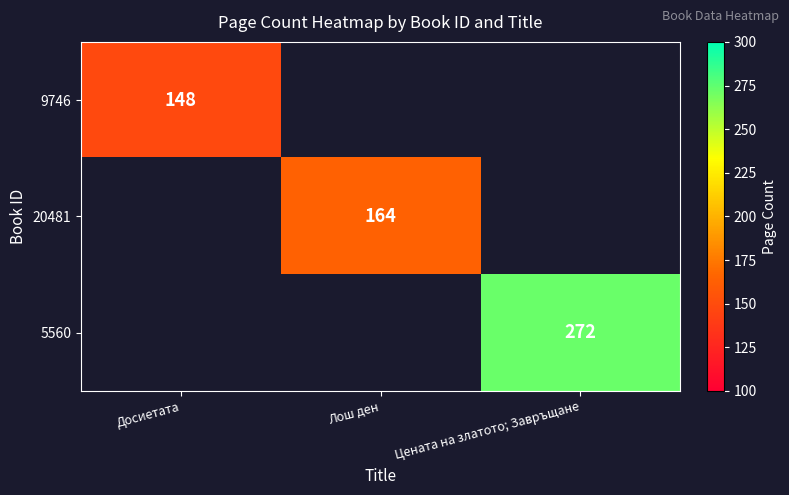

What is the greatest value displayed?

272.0